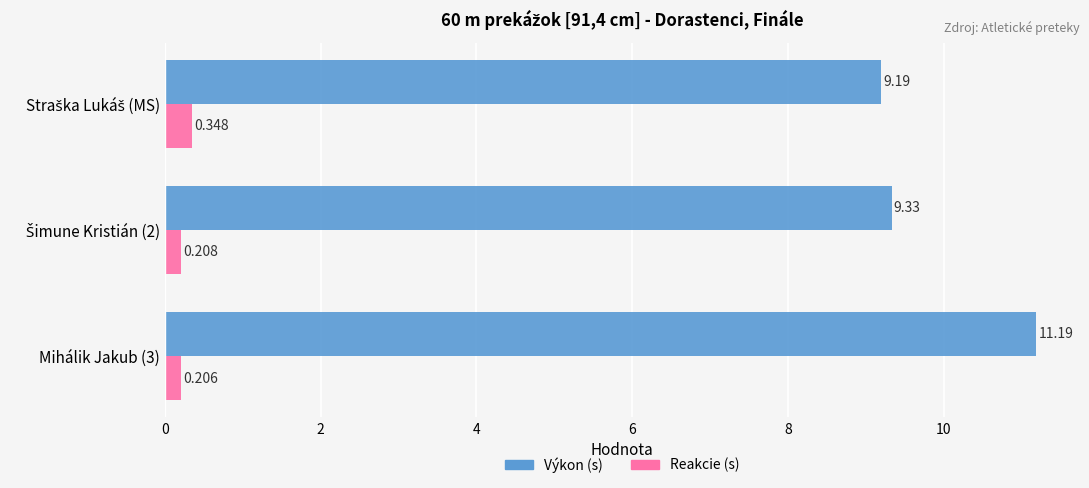

Rank the series at Mihálik Jakub (3) from lowest to highest value.

Reakcie (s), Výkon (s)